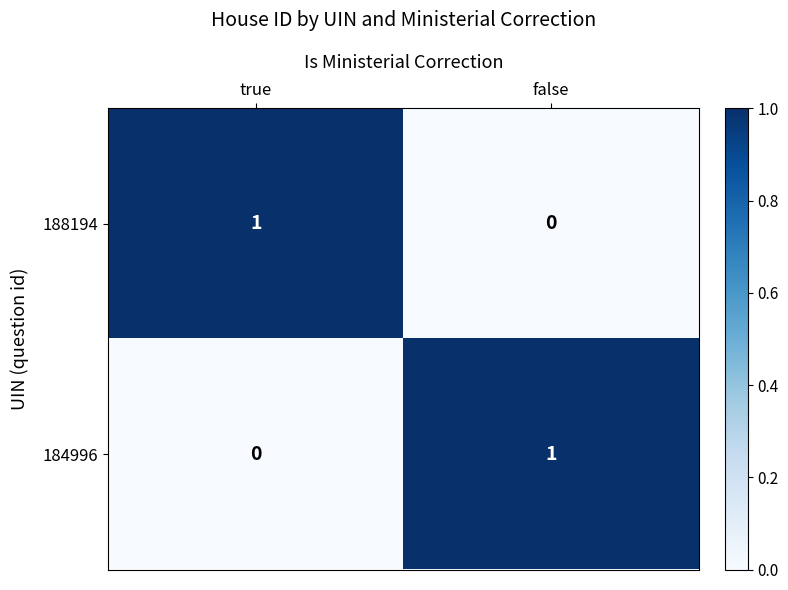

Reading right to left, extract all data points from this chart.

188194: false=0	true=1
184996: false=1	true=0